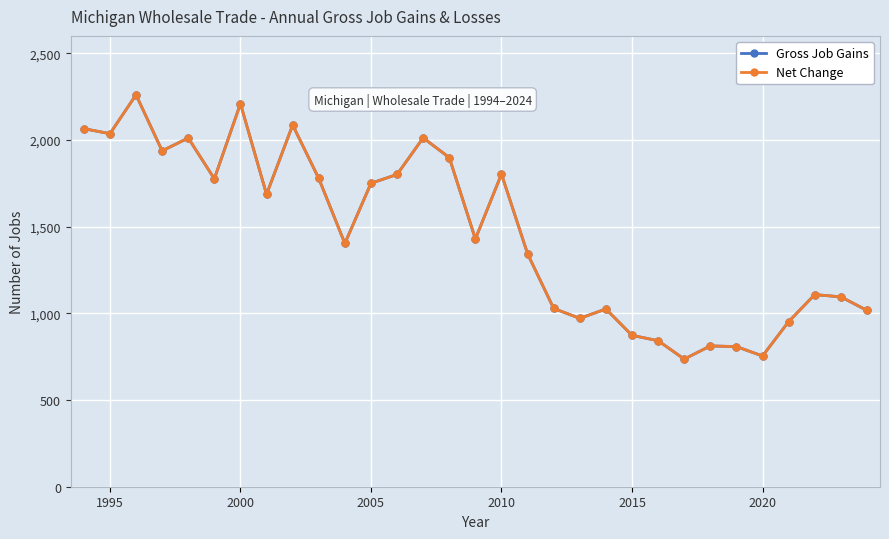

Does the chart have visible grid lines?

Yes